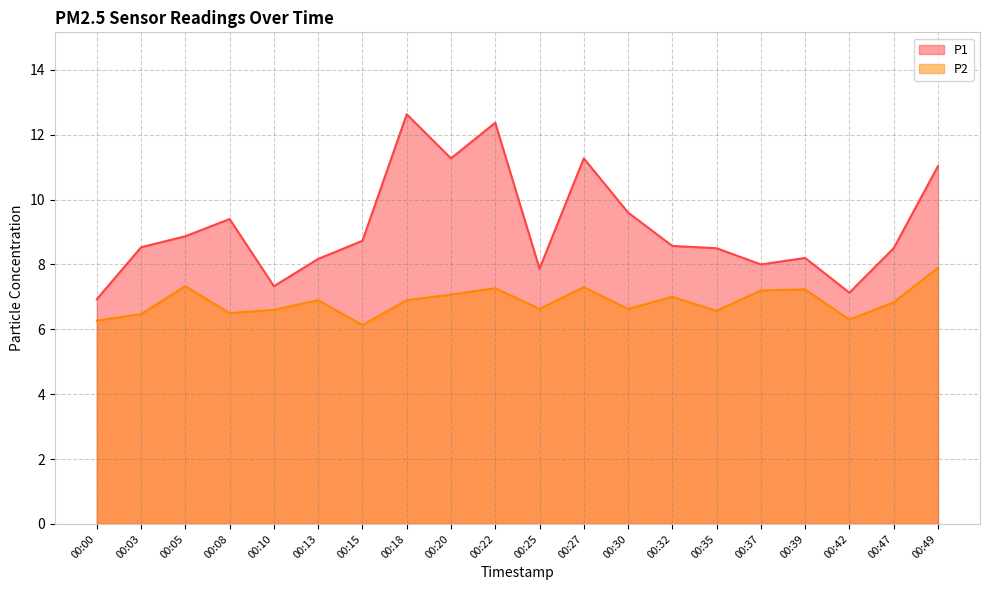

True or false: P1 has a value of 13.2 at 00:08.

False